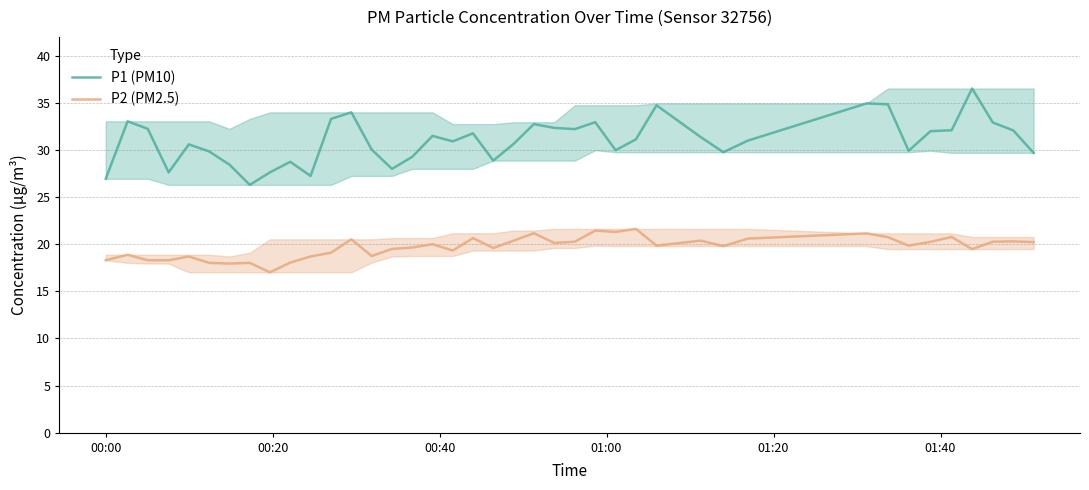

True or false: P2 (PM2.5) and P1 (PM10) cross at least once.

False